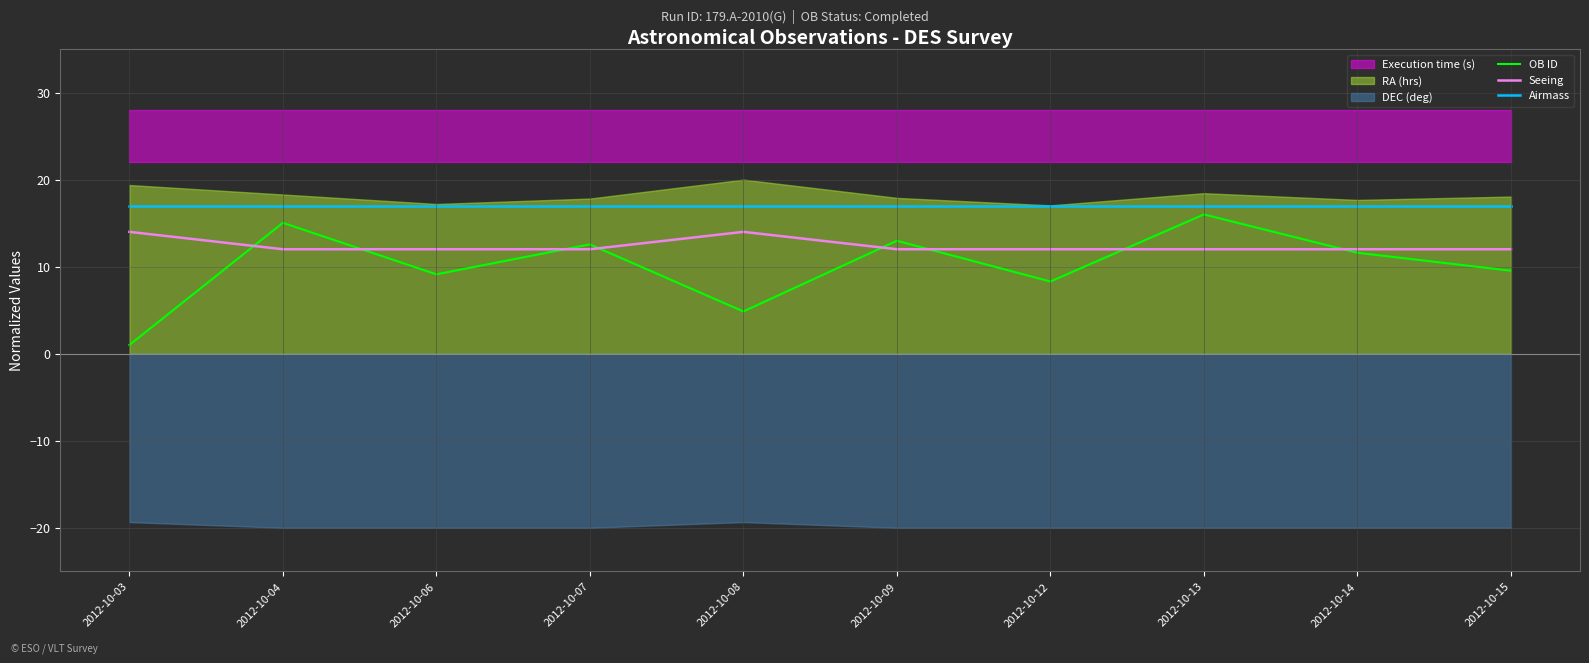

Does the chart display data point markers on the line(s)?

No